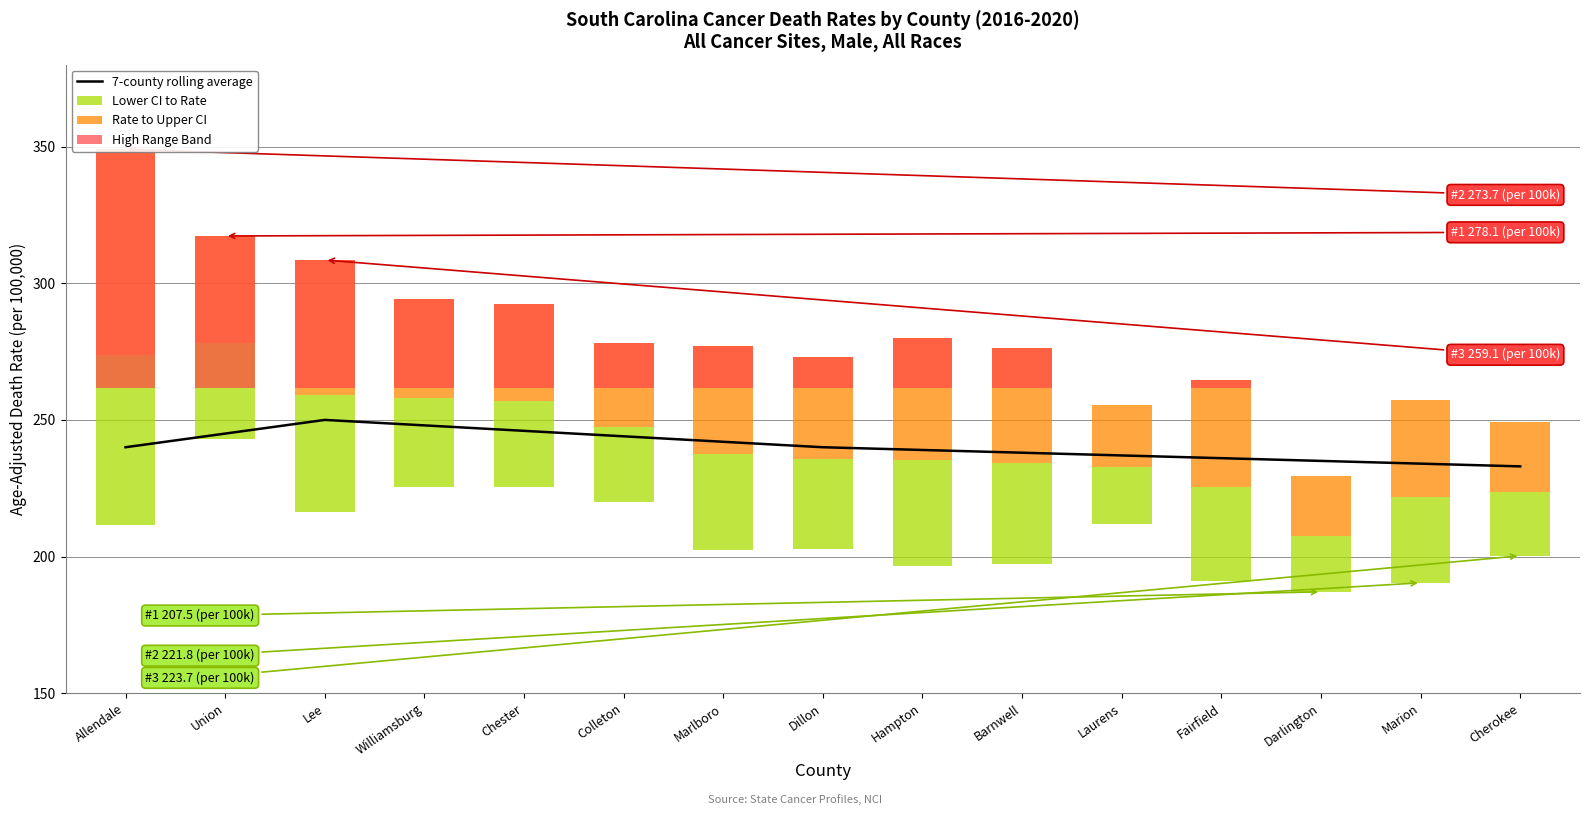

Reading left to right, list all the values displayed in this chart.

7-county rolling average: 240.0	245.0	250.0	248.0	246.0	244.0	242.0	240.0	239.0	238.0	237.0	236.0	235.0	234.0	233.0
Lower CI to Rate: 62.0	35.2	42.9	32.6	31.8	27.7	35.0	33.1	38.8	36.8	20.9	34.4	20.4	31.4	23.4
Rate to Upper CI: 75.3	39.2	49.4	36.2	35.3	30.5	39.4	37.1	44.6	42.2	22.6	39.4	22.1	35.4	25.5
High Range Band: 87.2	55.5	46.7	32.4	30.6	16.2	15.1	11.1	18.2	14.6	0.0	2.9	0.0	0.0	0.0